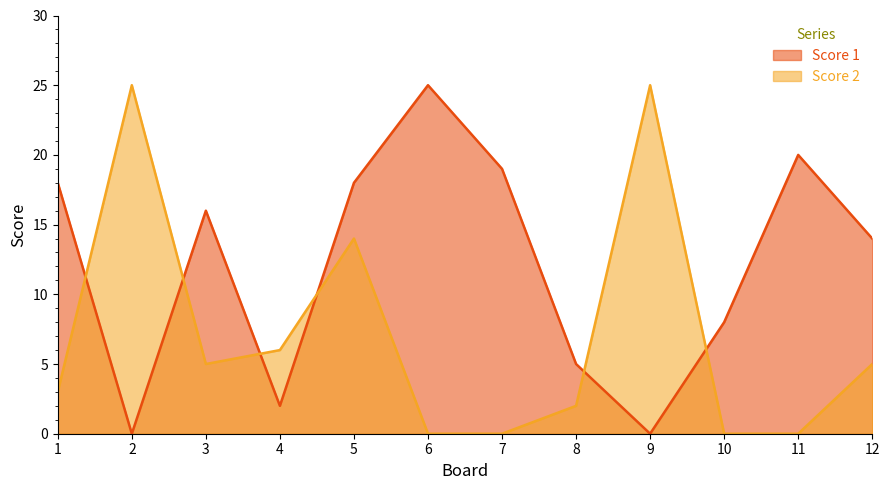

How many lines are shown in the chart?

2